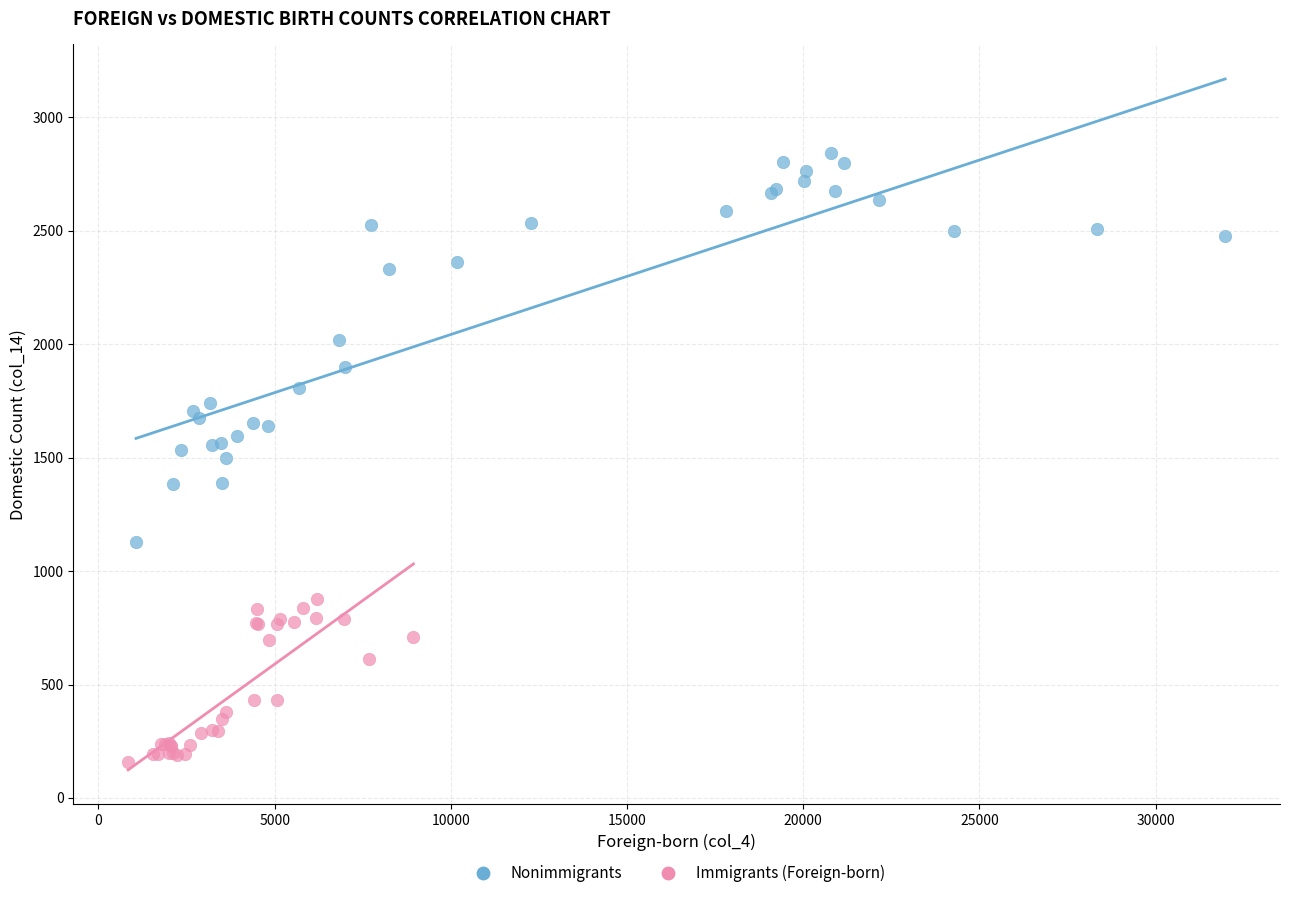

Which series reaches the minimum Y coordinate?

Immigrants (Foreign-born)